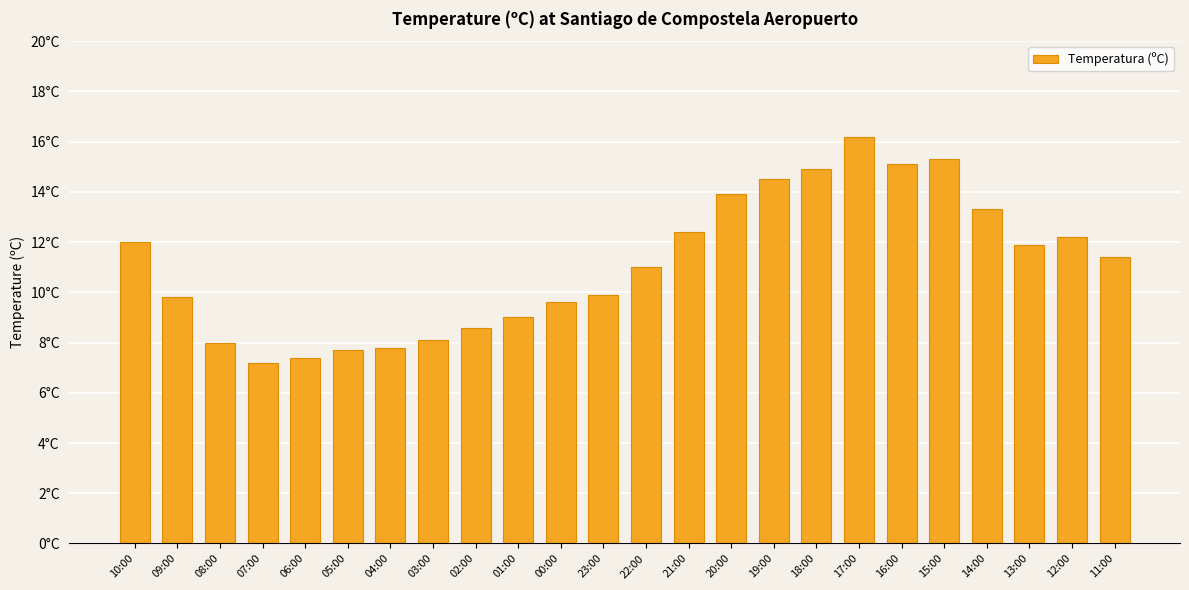

Is it true that the value at 14:00 is 8.6?

False